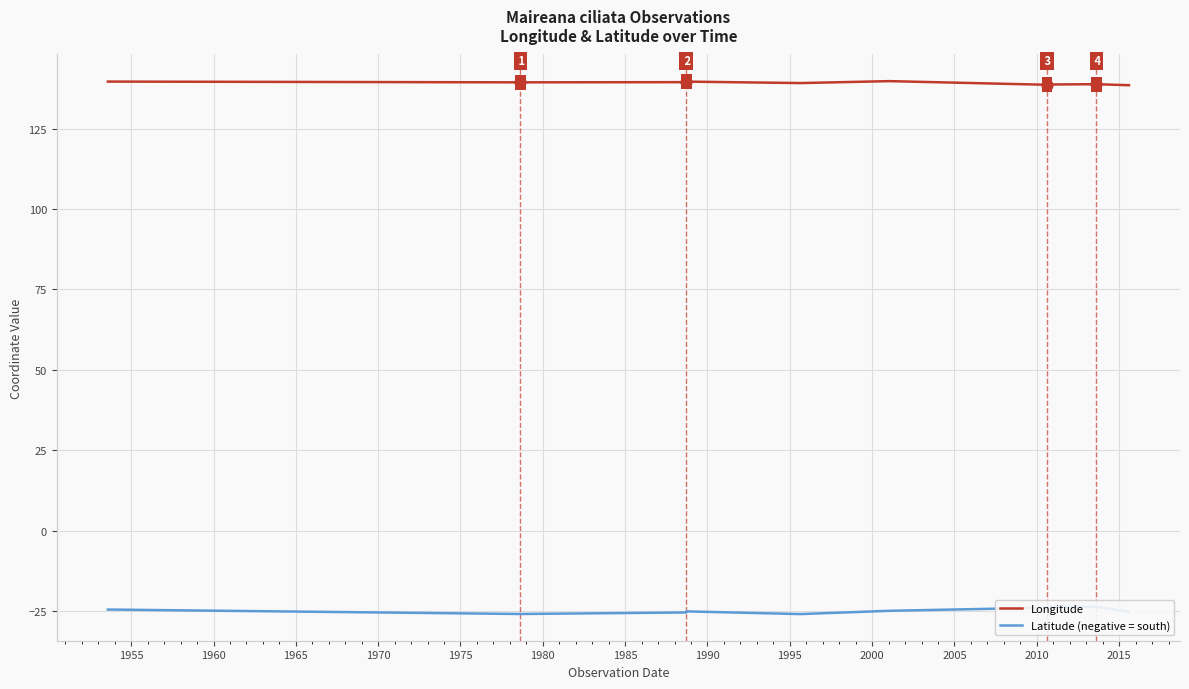

Which series contains the lowest Y value?

Latitude (negative = south)